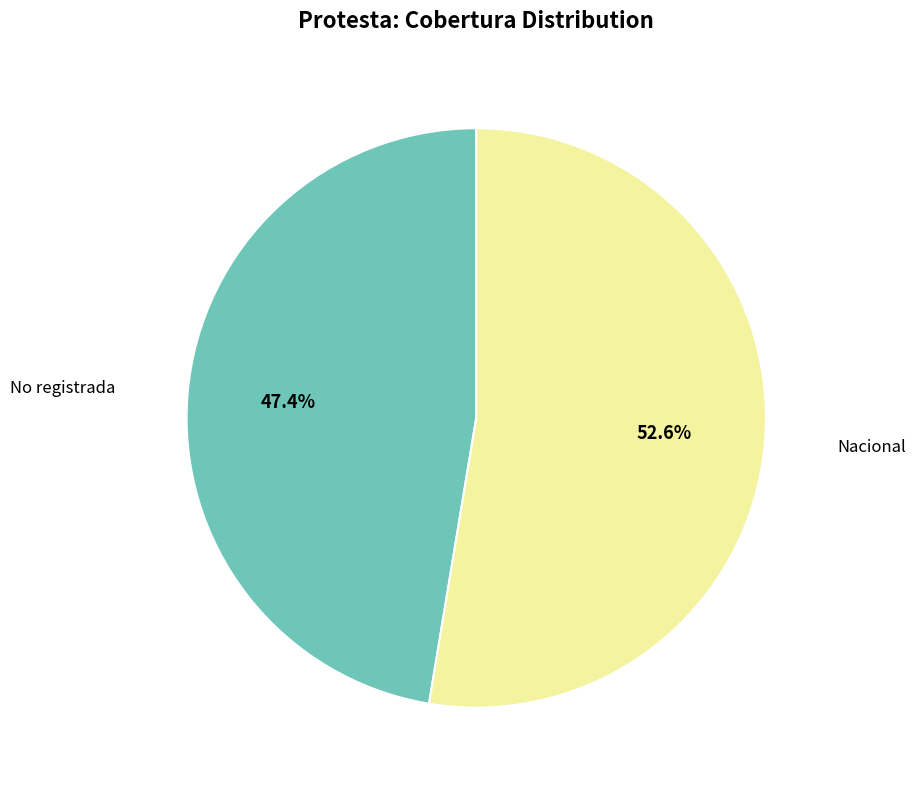

Is there any slice that represents more than half of the pie?

Yes